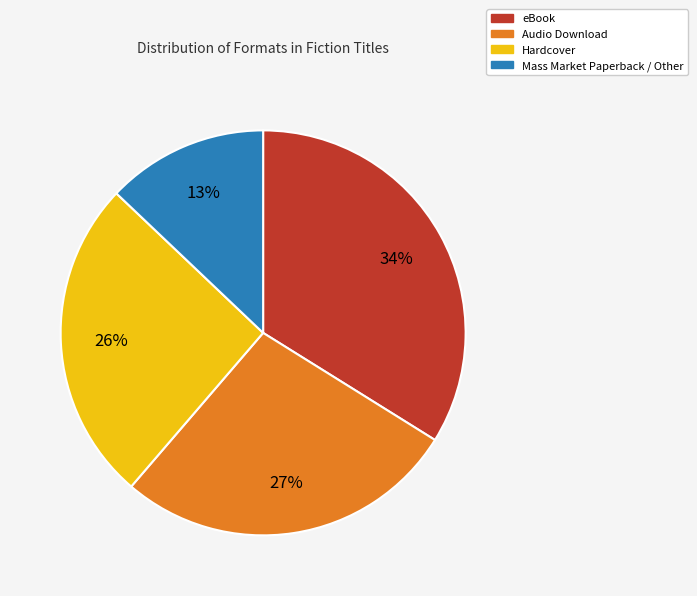

Do eBook and Mass Market Paperback / Other together represent more than half of the pie?

No